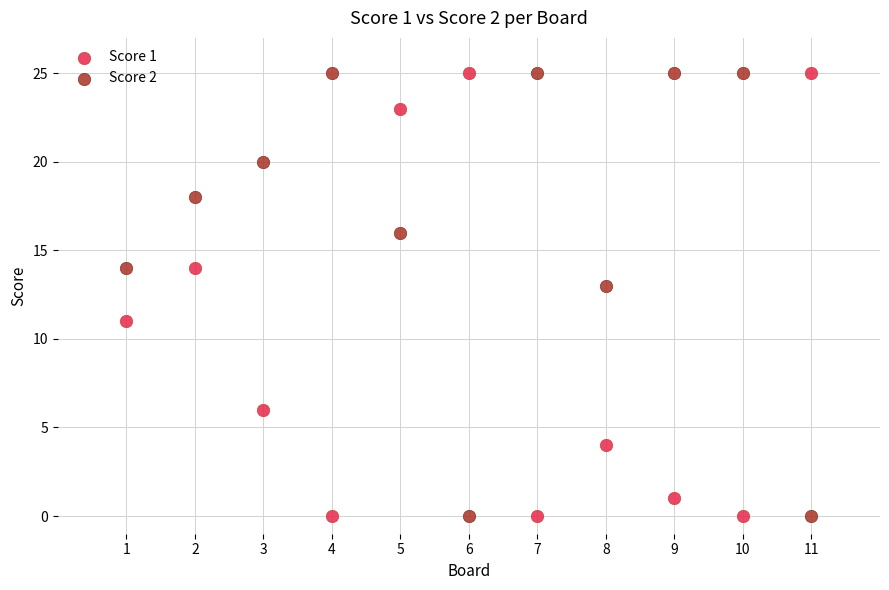

What is the X range (max minus min) for the scatter plot?

10